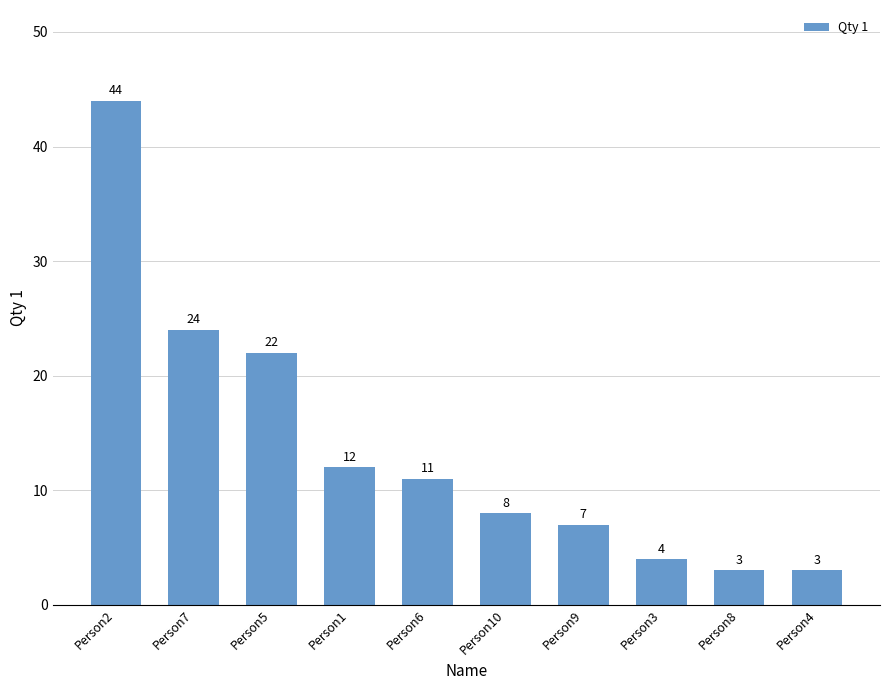

Read the value at Person10.

8